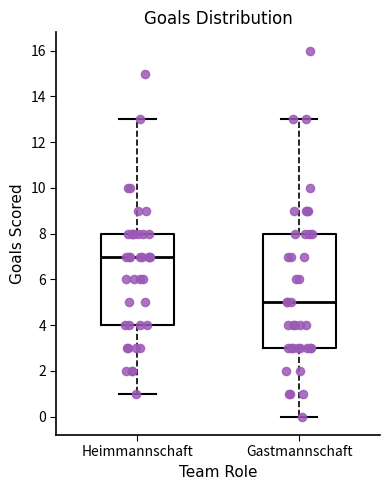

Which box has the highest median line?

Heimmannschaft